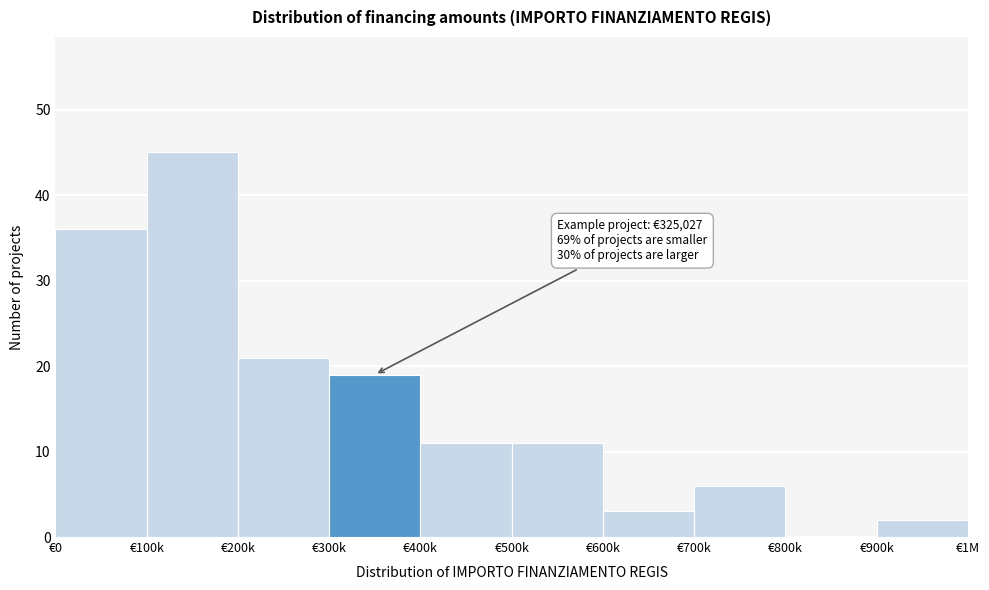

Reading left to right, extract all data points from this chart.

€0=36	€100k=45	€200k=21	€300k=19	€400k=11	€500k=11	€600k=3	€700k=6	€800k=0	€900k=2